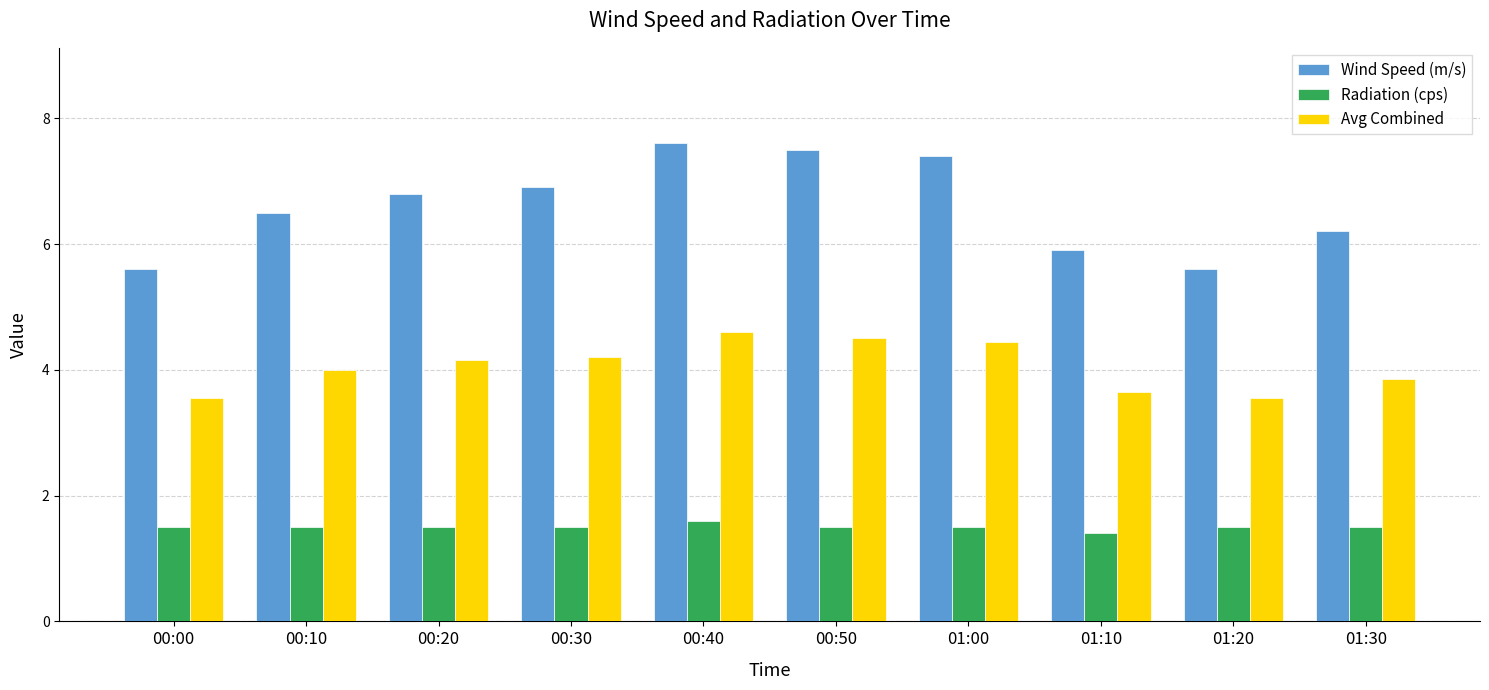

What is the value of the Avg Combined bar at the 7th from the left?

4.5